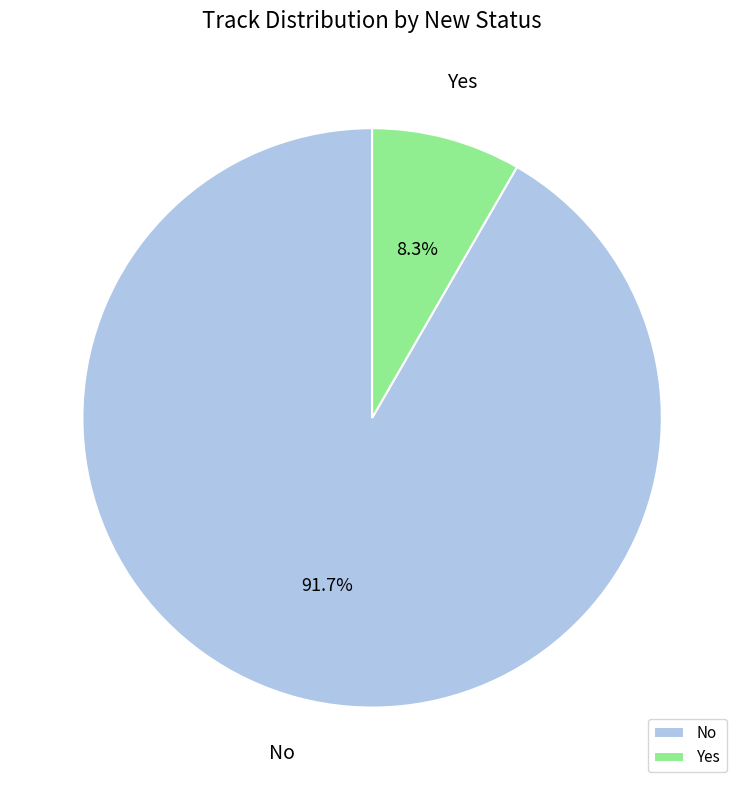

How many slices are in this pie chart?

2